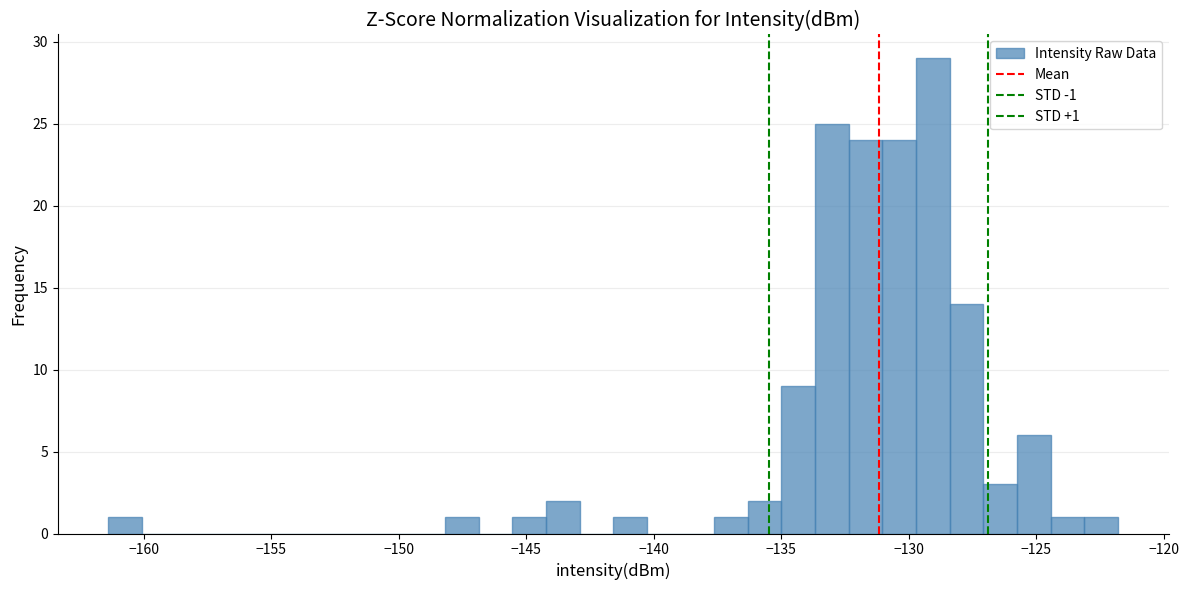

Around what value on the x-axis is the tallest bar? Give the approximate position of its centre, as read against the axis.

-129.0